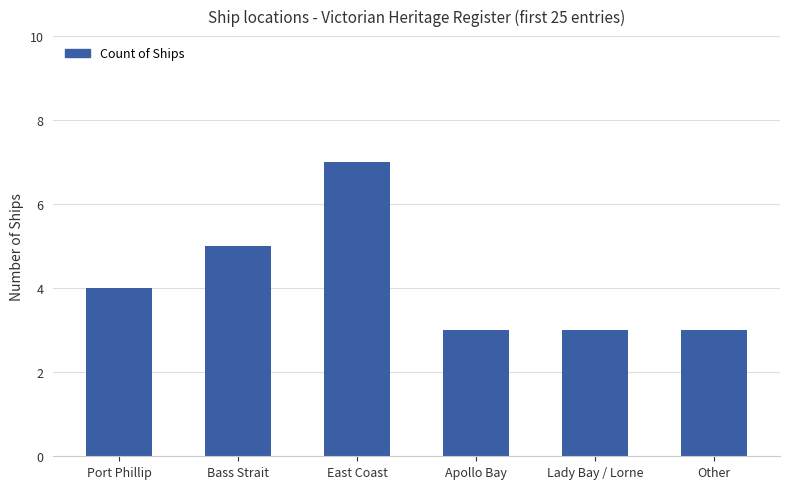

What is the sum of the values at East Coast and Port Phillip?

11